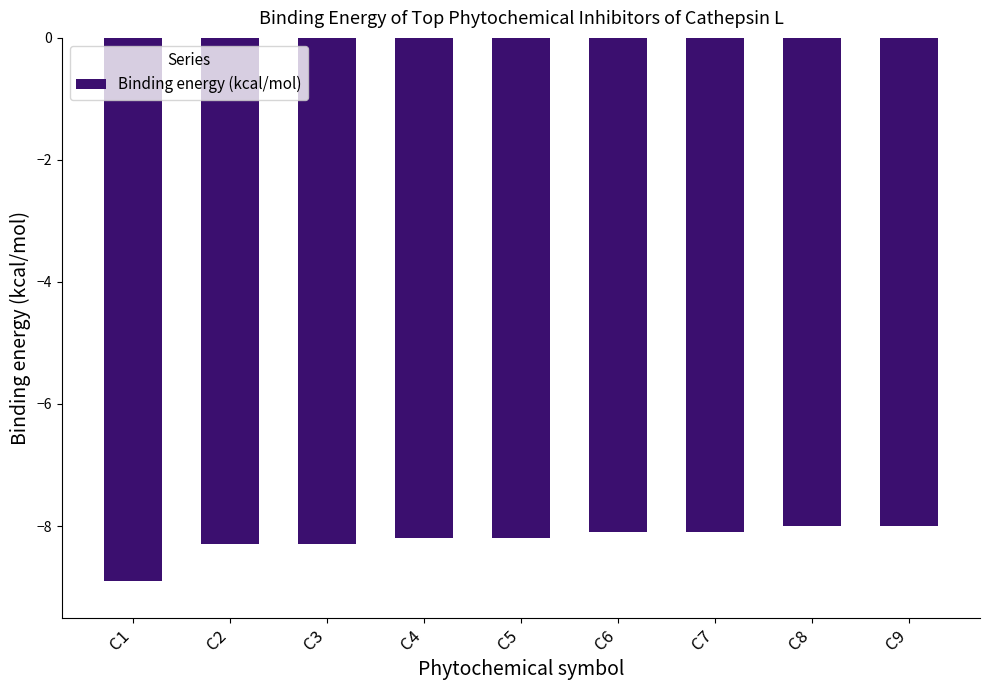

Is it true that the value at C4 is -12.6?

False